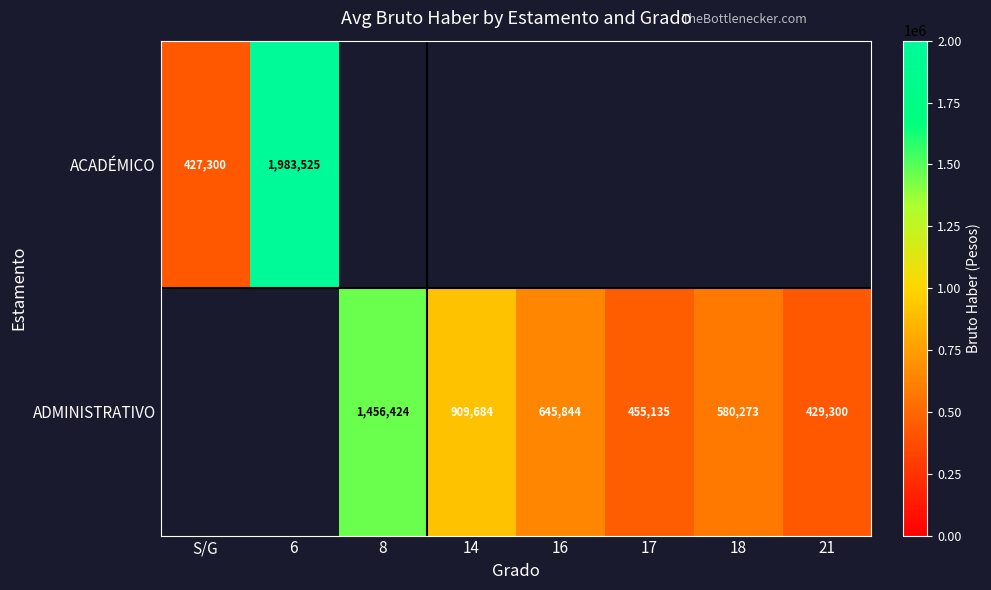

The value of ACADÉMICO at 6 is 1983525. True or false?

True